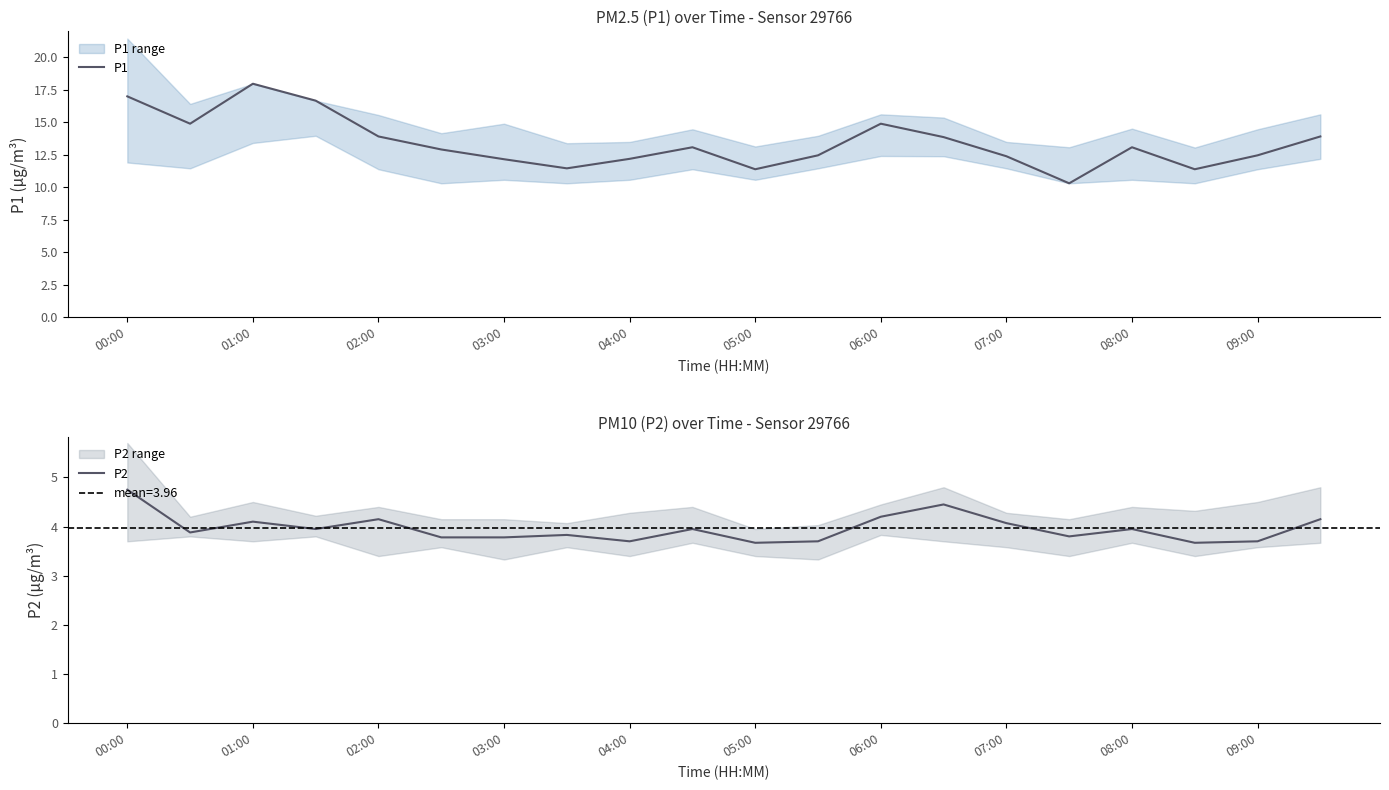

What is the difference between the highest and lowest values at 13?

9.4